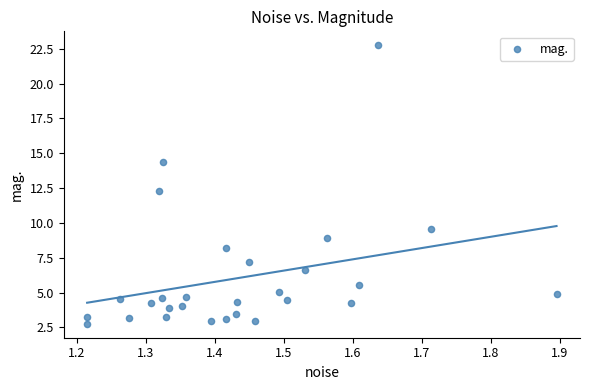

What is the range of Y values (max minus min)?

20.0